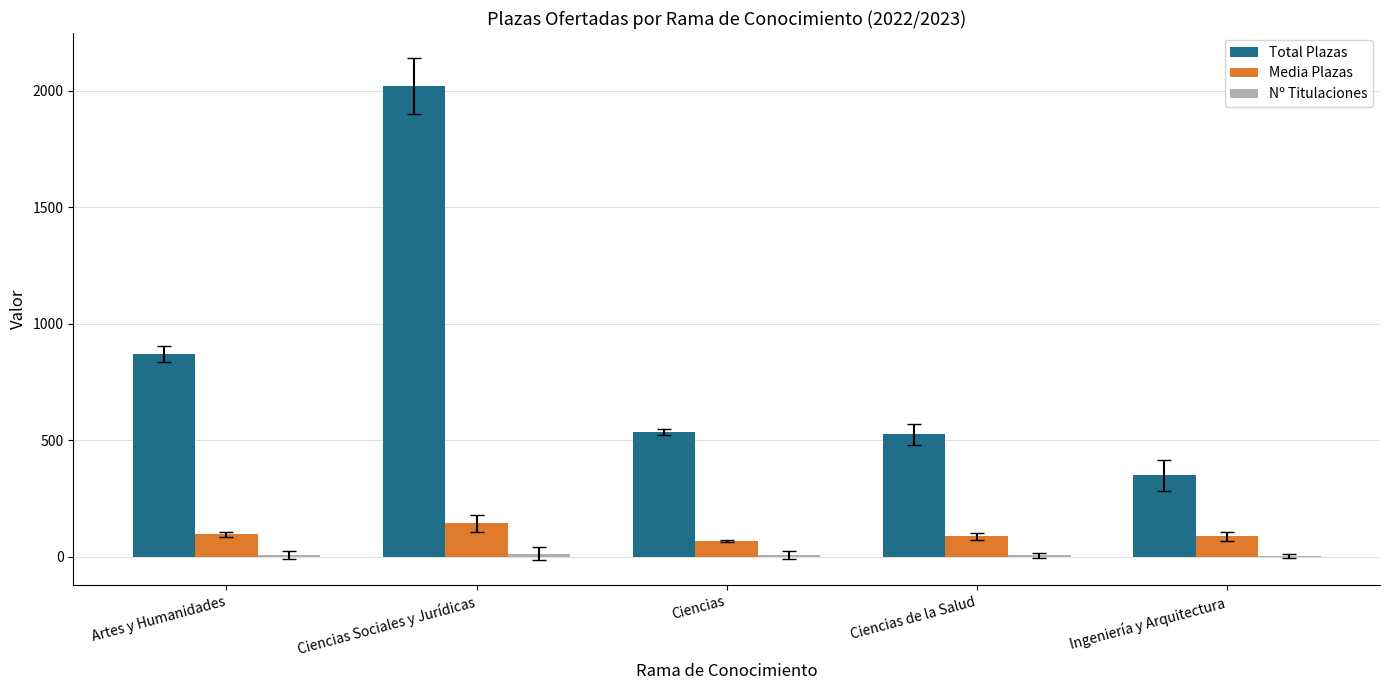

Which label corresponds to the largest value in the chart?

Ciencias Sociales y Jurídicas